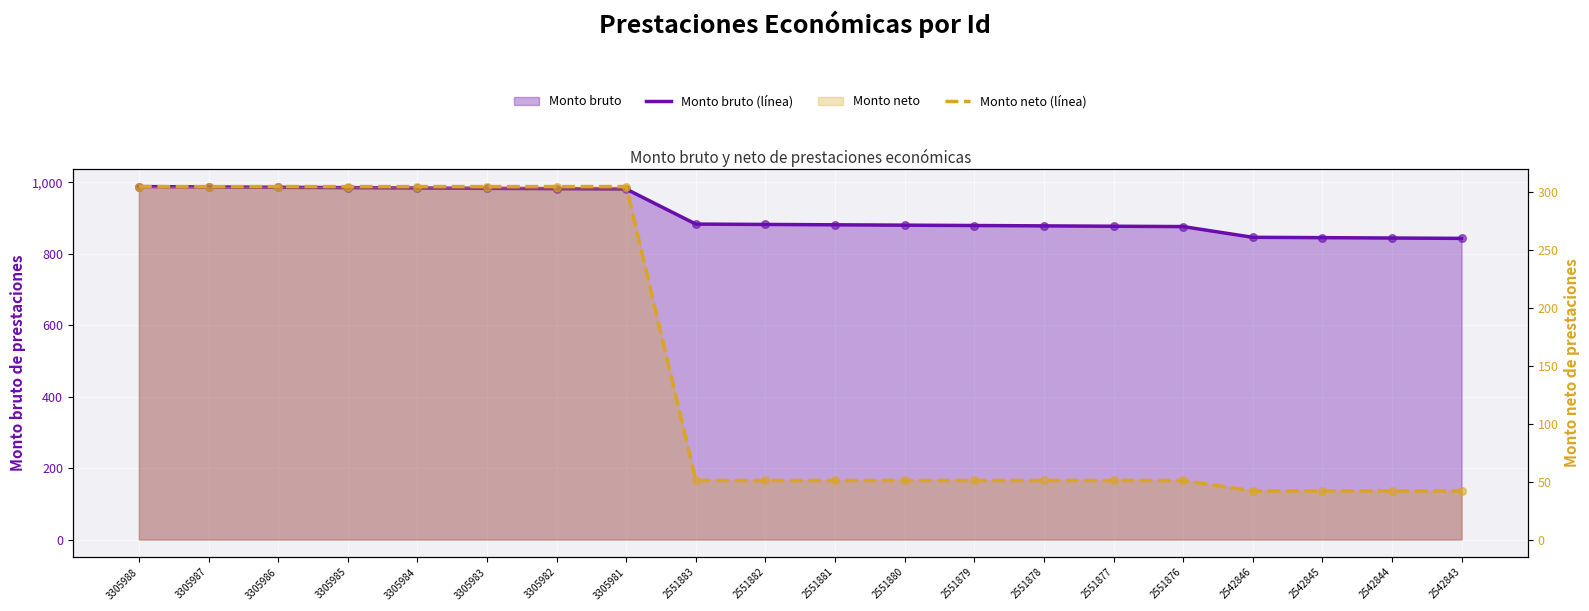

At how many categories does at least one series exceed 544?

20